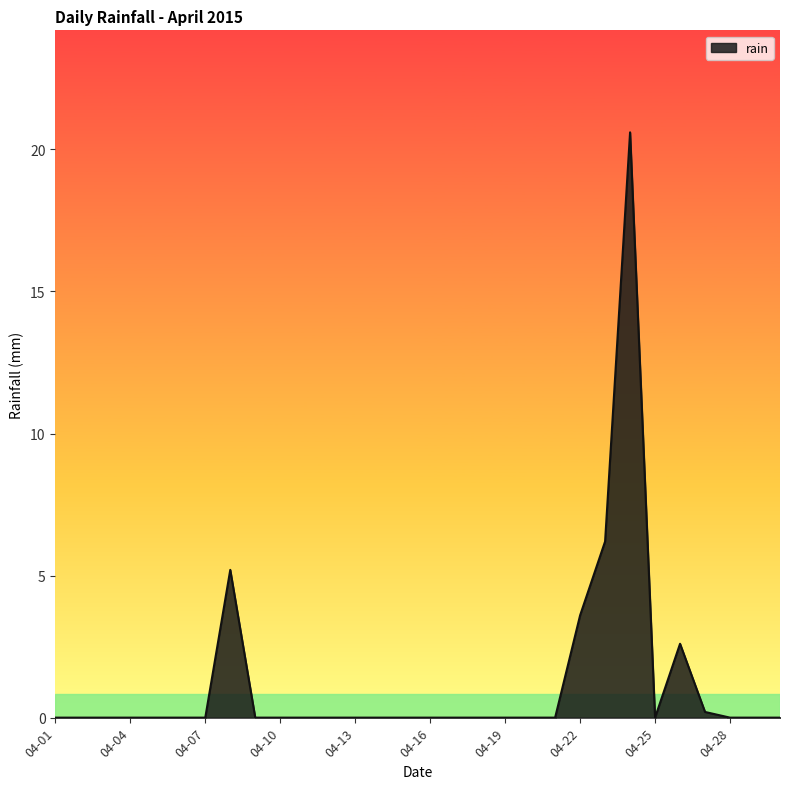

What is the maximum value shown in the chart?

20.6